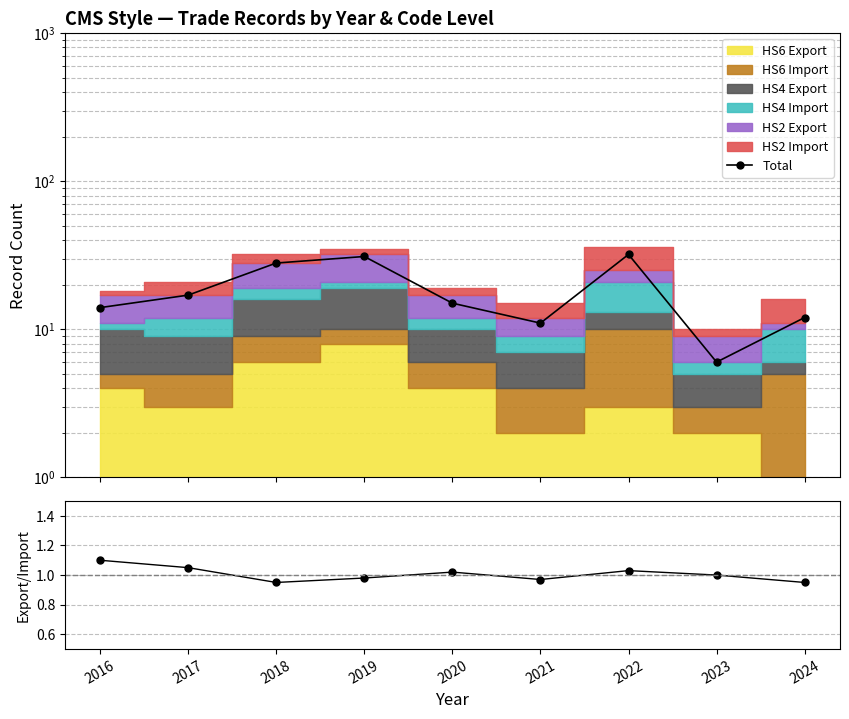

At how many categories does at least one series exceed 4?

9